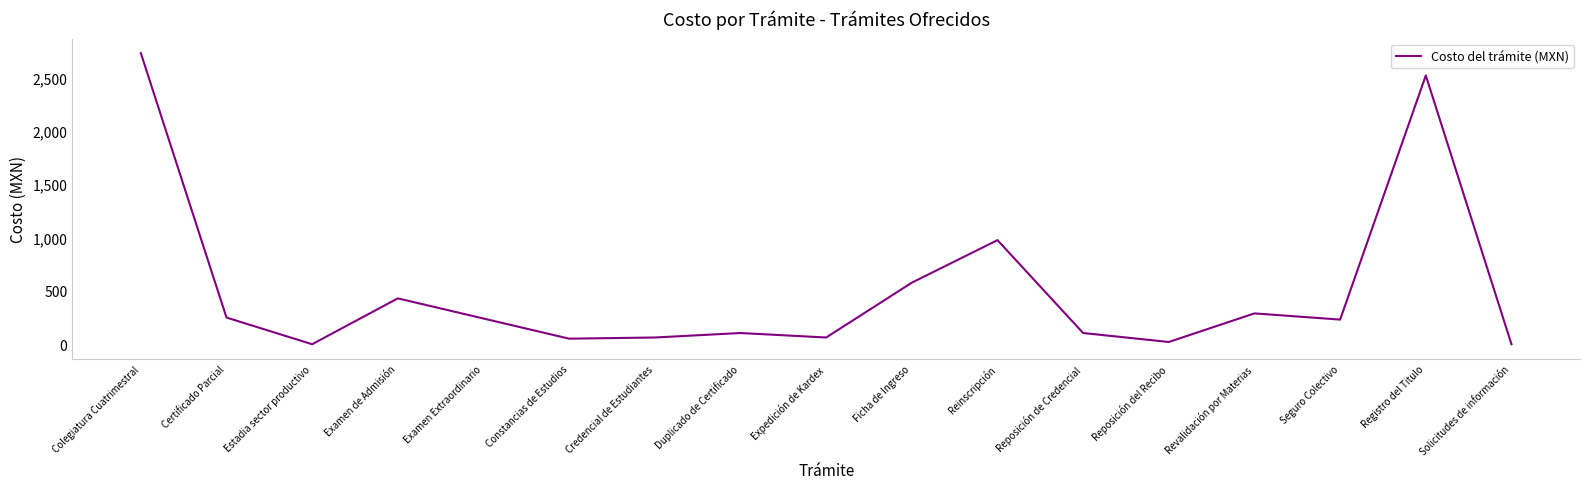

The chart shows a value of 444 at Revalidación por Materias. True or false?

False